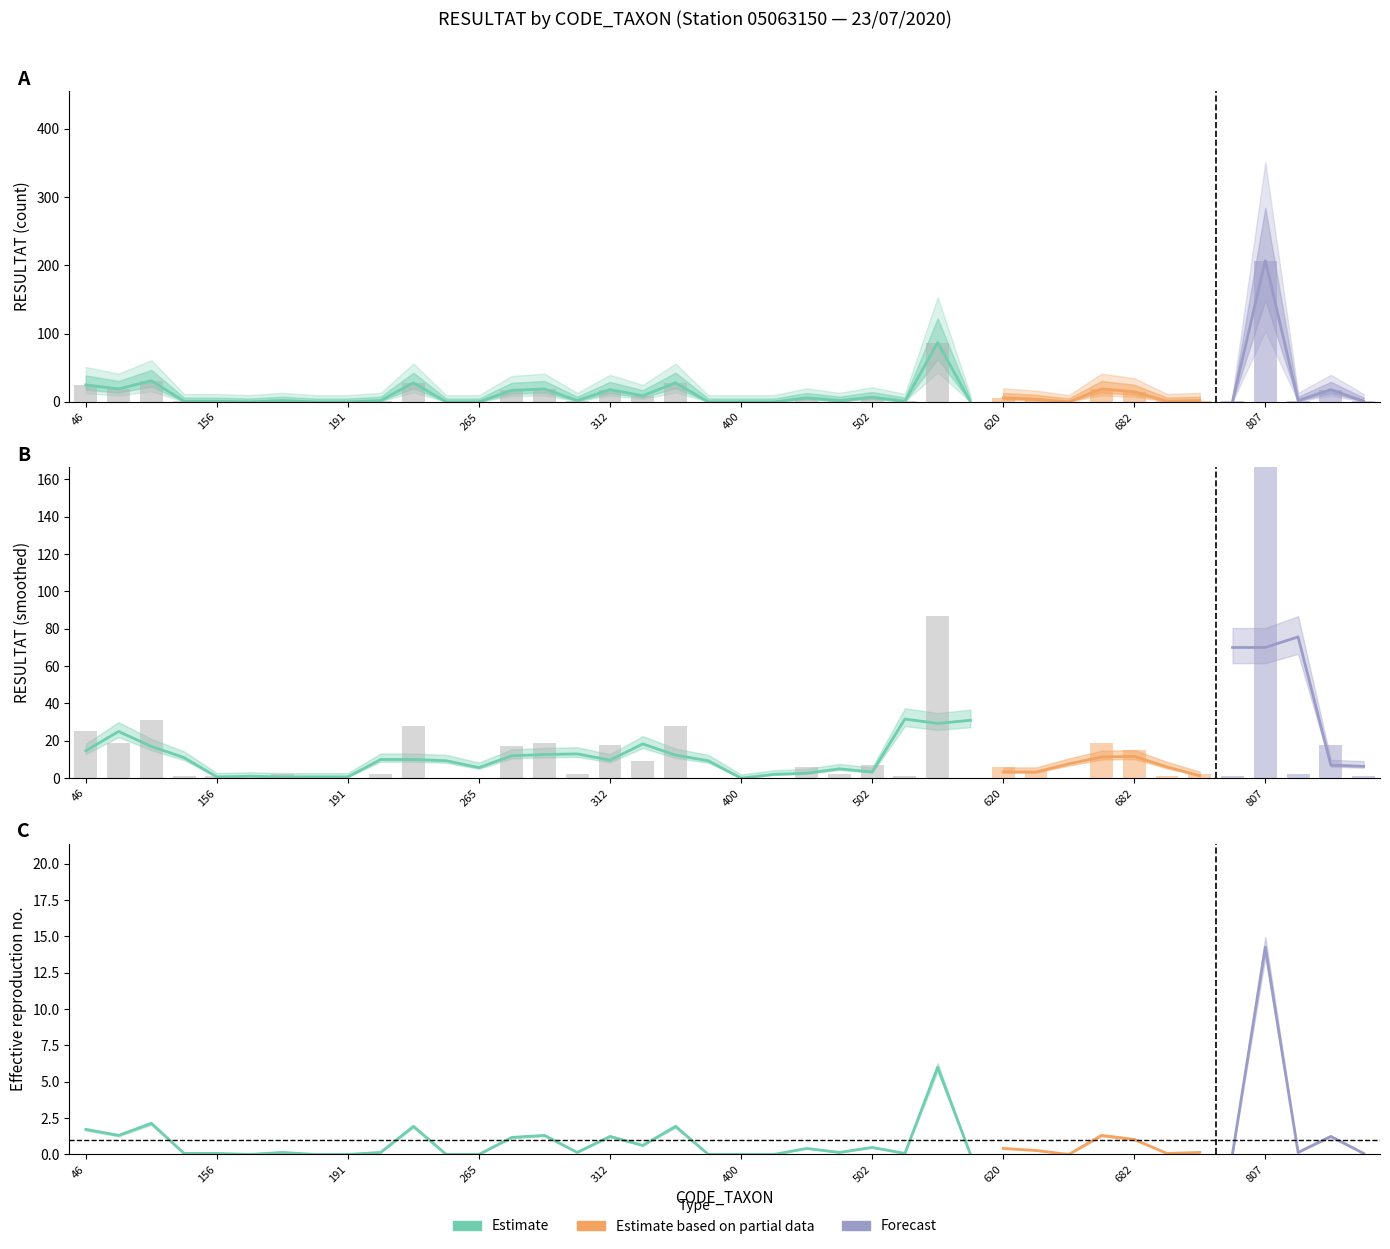

List the labels in order of value, smallest first.

164, 190, 191, 231, 265, 390, 400, 421, 619, 637, 140, 156, 608, 687, 801, 838, 183, 200, 305, 491, 735, 831, 623, 451, 620, 502, 322, 682, 268, 312, 837, 68, 292, 650, 46, 212, 364, 69, 618, 807